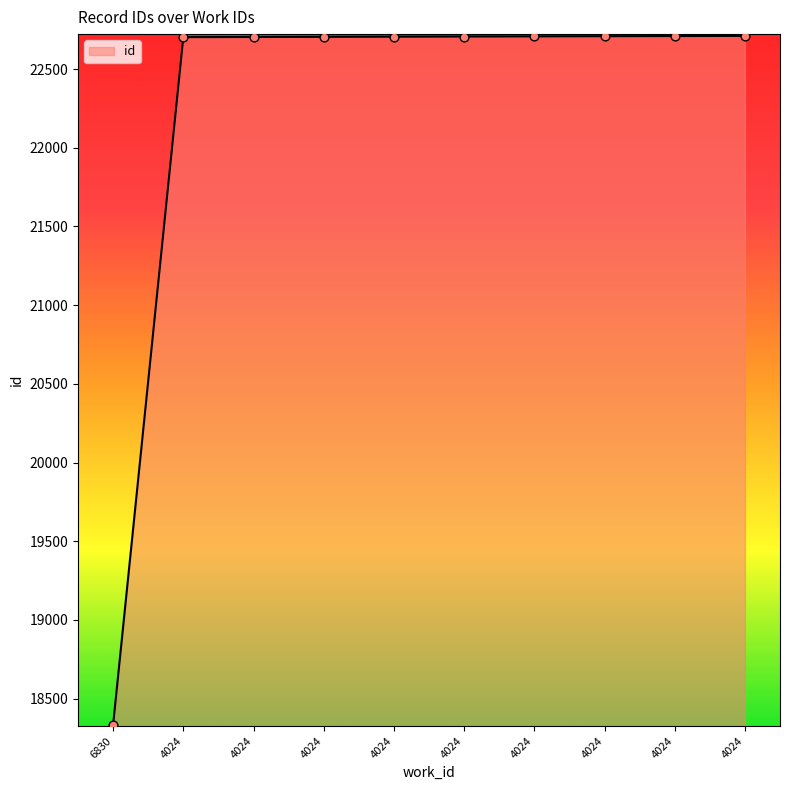

What is the change in value from 4024 to 4024?

+1